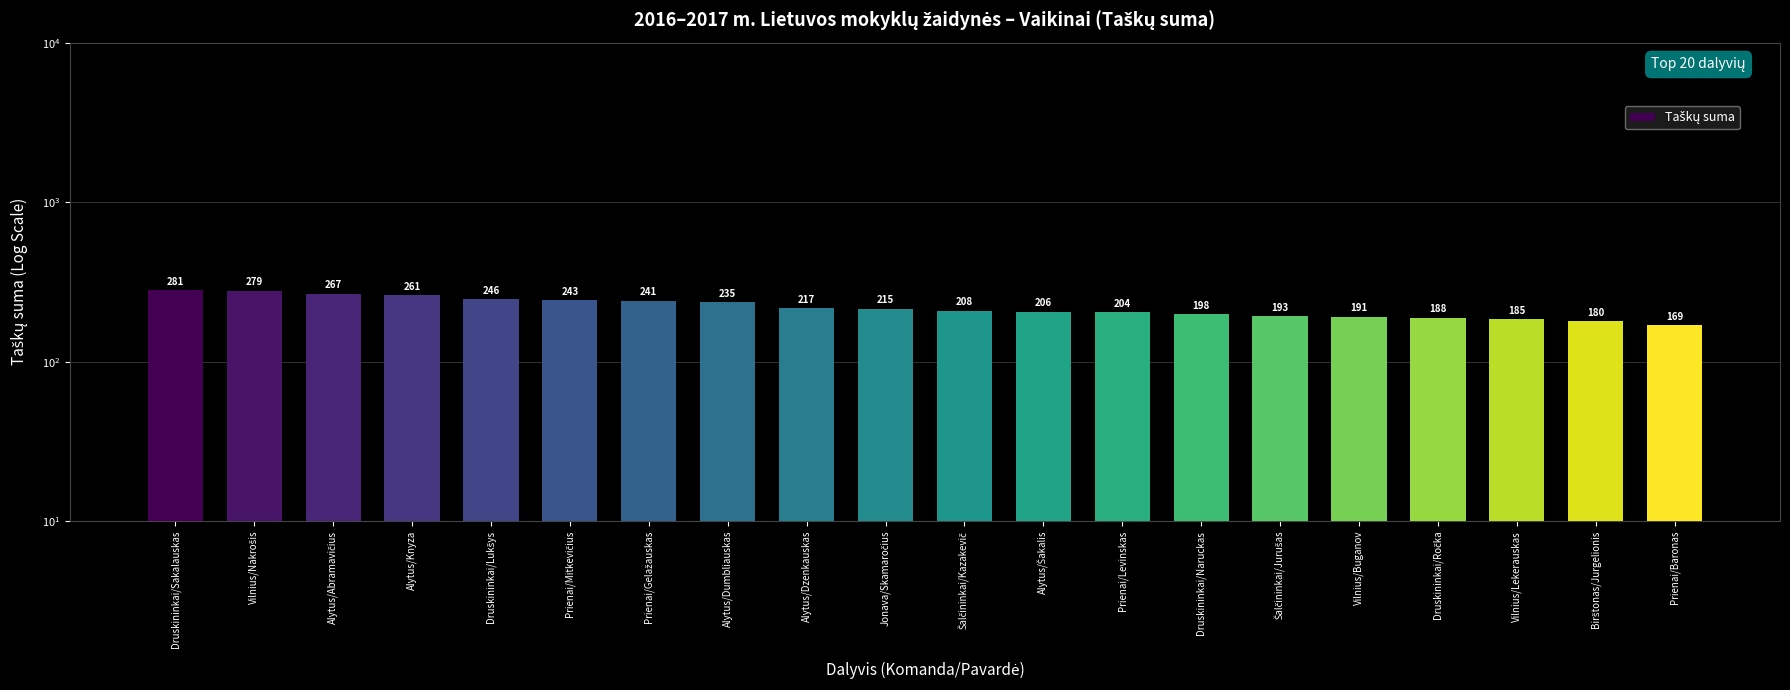

Between Alytus/Dumbliauskas and Druskininkai/Sakalauskas, which is larger?

Druskininkai/Sakalauskas